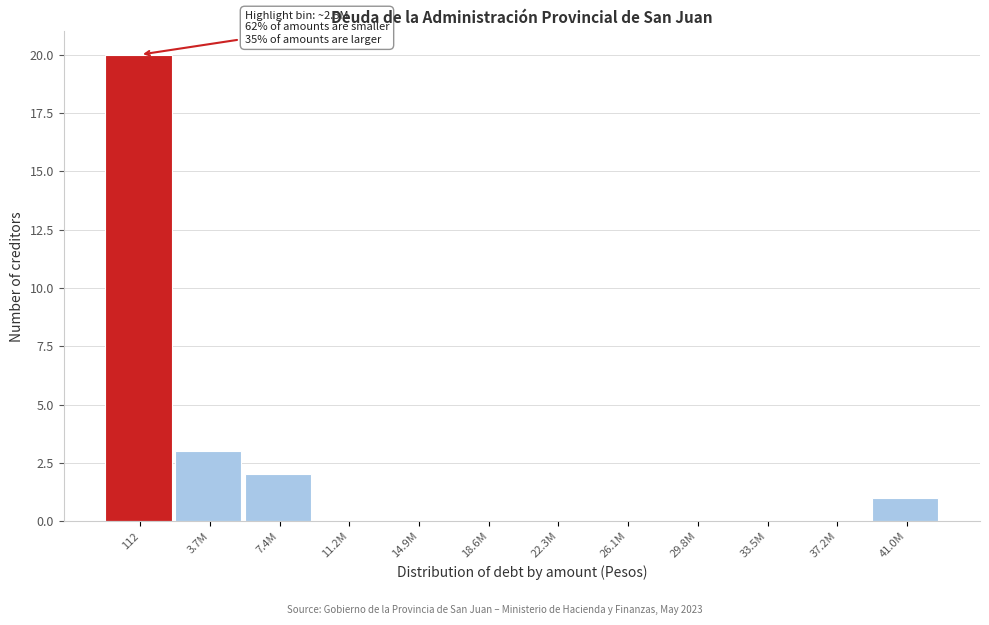

Reading left to right, what are all the values shown in this chart?

112=20	3.7M=3	7.4M=2	11.2M=0	14.9M=0	18.6M=0	22.3M=0	26.1M=0	29.8M=0	33.5M=0	37.2M=0	41.0M=1